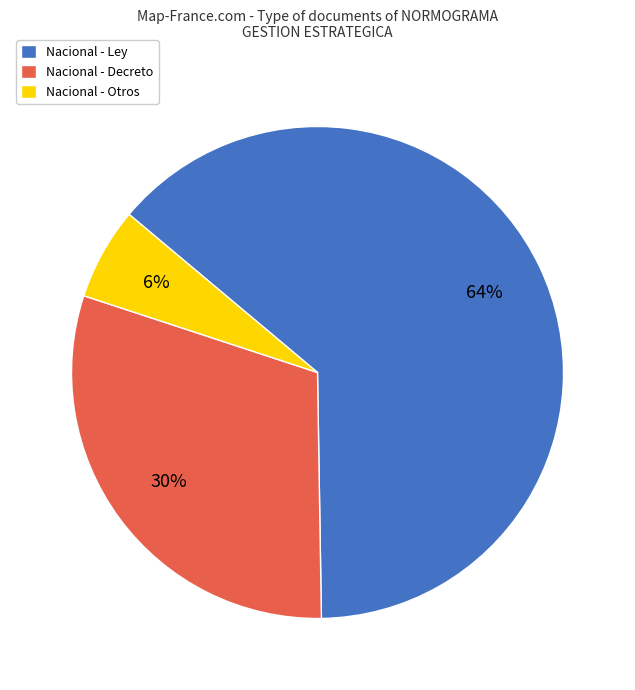

Is the sum of Nacional - Decreto and Nacional - Otros greater than half?

No